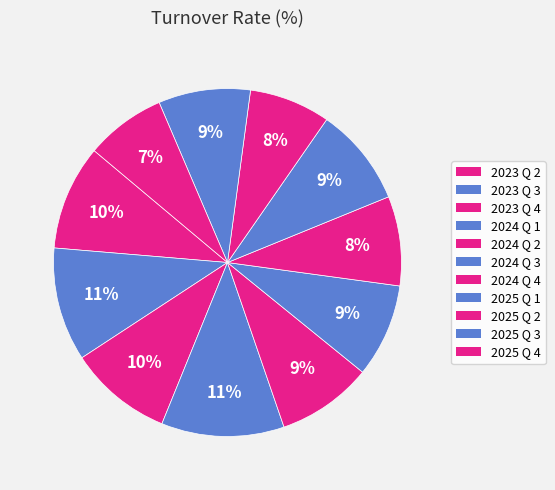

Is it true that 2023 Q 4 is 18% of the pie?

False